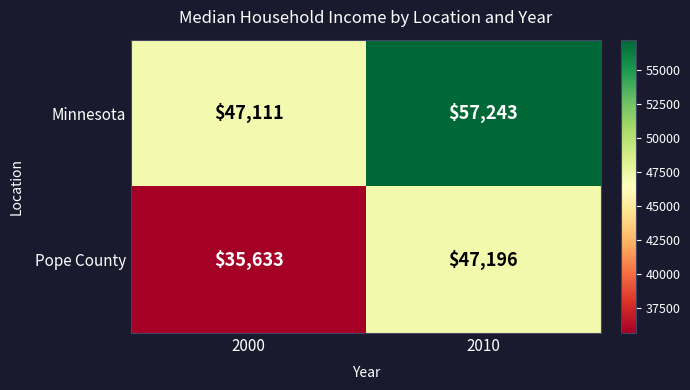

The Minnesota series shows 47111 at 2000. True or false?

True